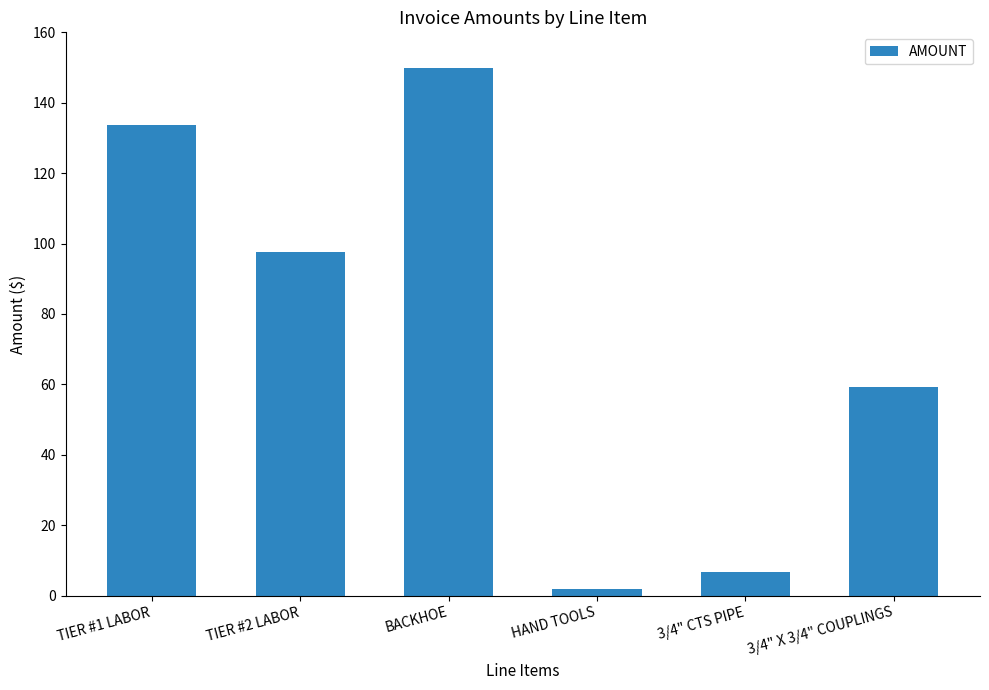

True or false: the data shows 11.6 at 3/4" CTS PIPE.

False